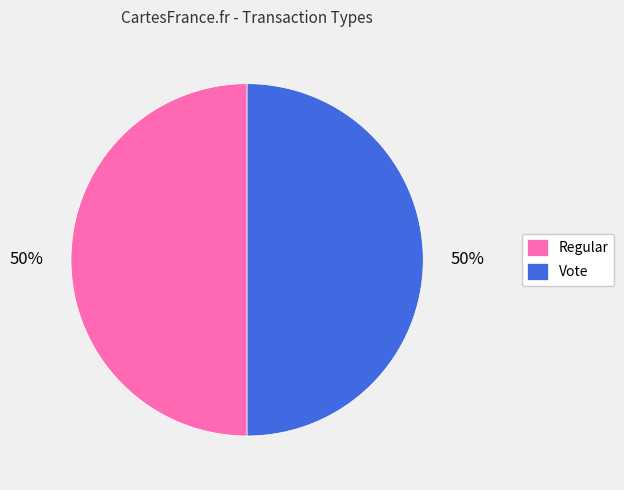

To the nearest percent, what is the combined percentage of Regular and Vote?

100%